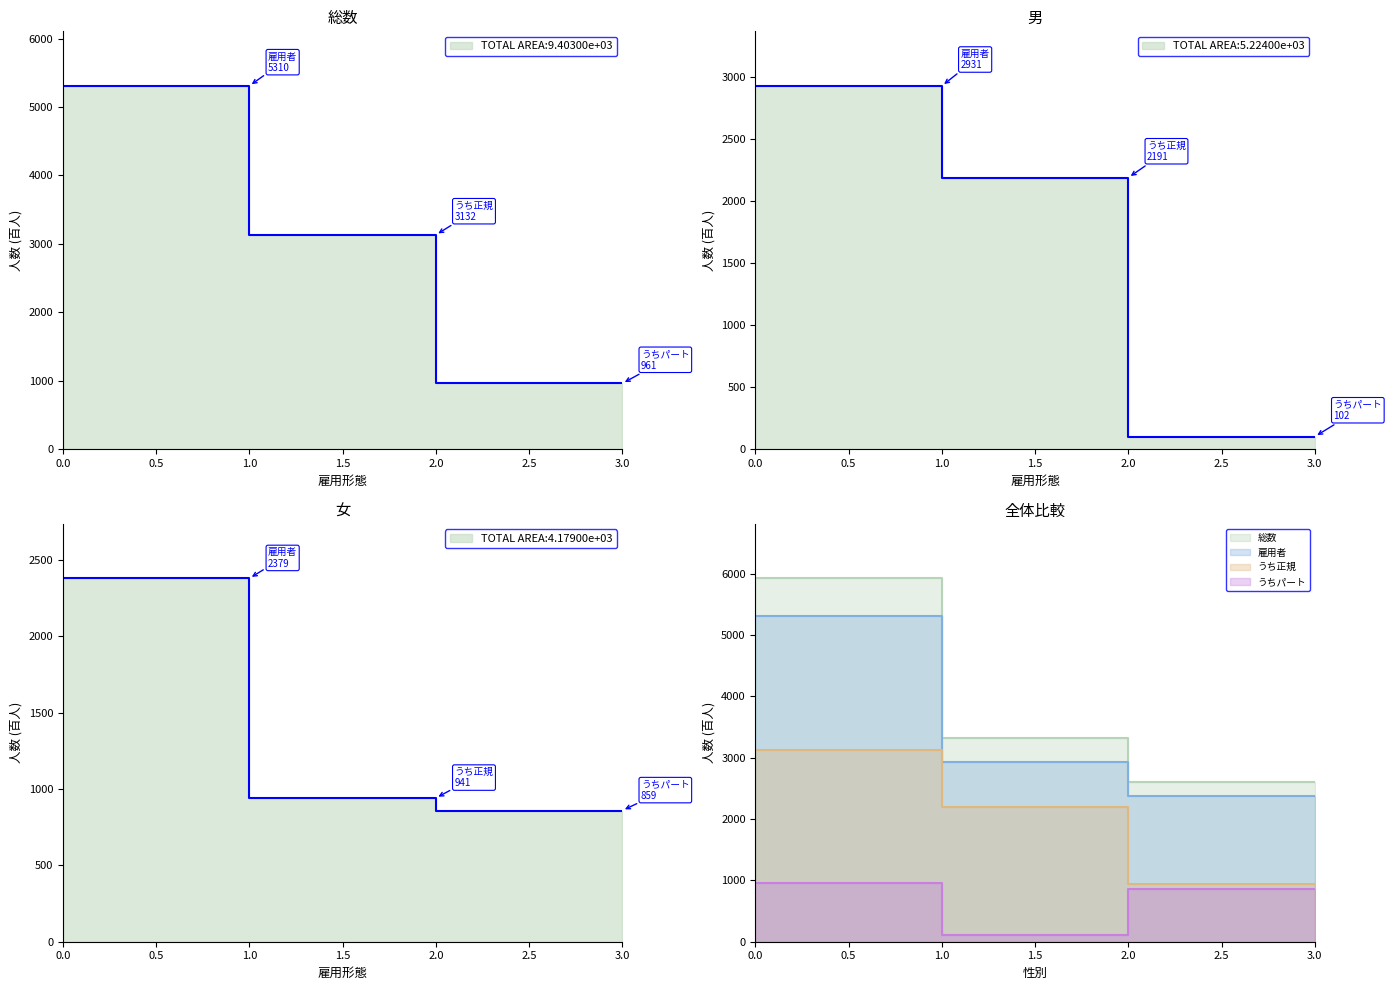

What is the minimum value for うち正規?

941